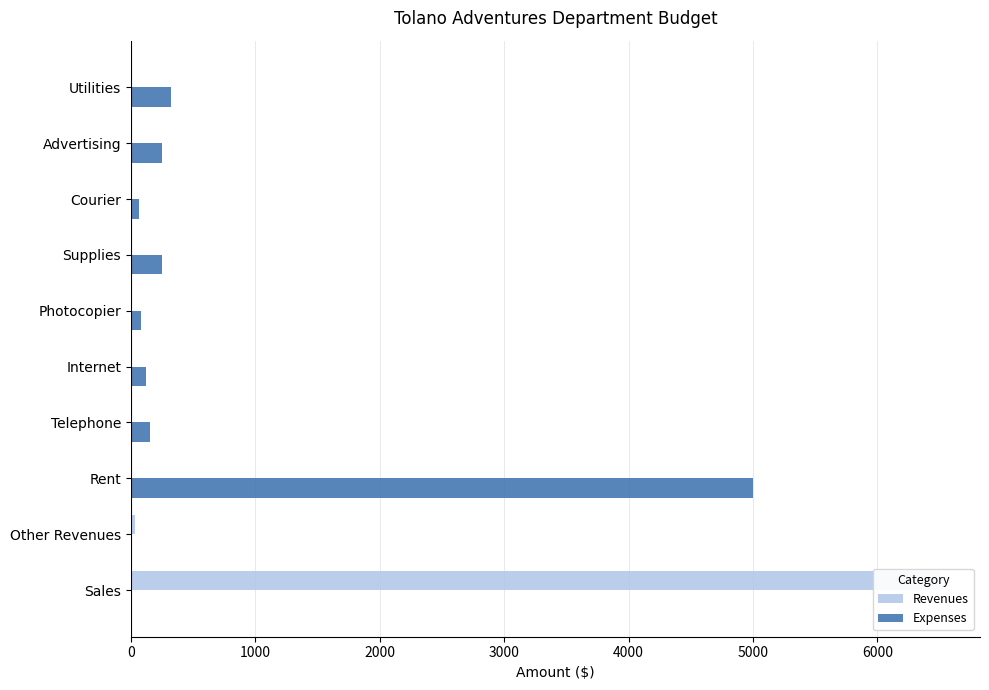

What is the sum of all Expenses values?

6245